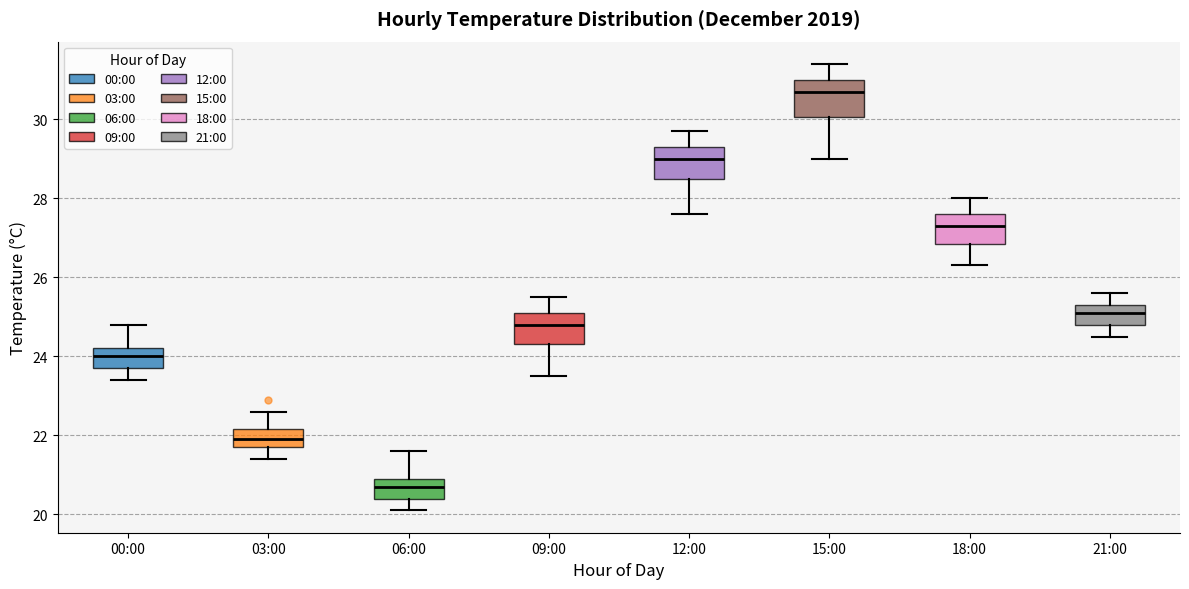

Where does the upper whisker of the box for 09:00 end on the y-axis? The values are not printed on the chart, so give them approximately, as read against the axis.

25.6